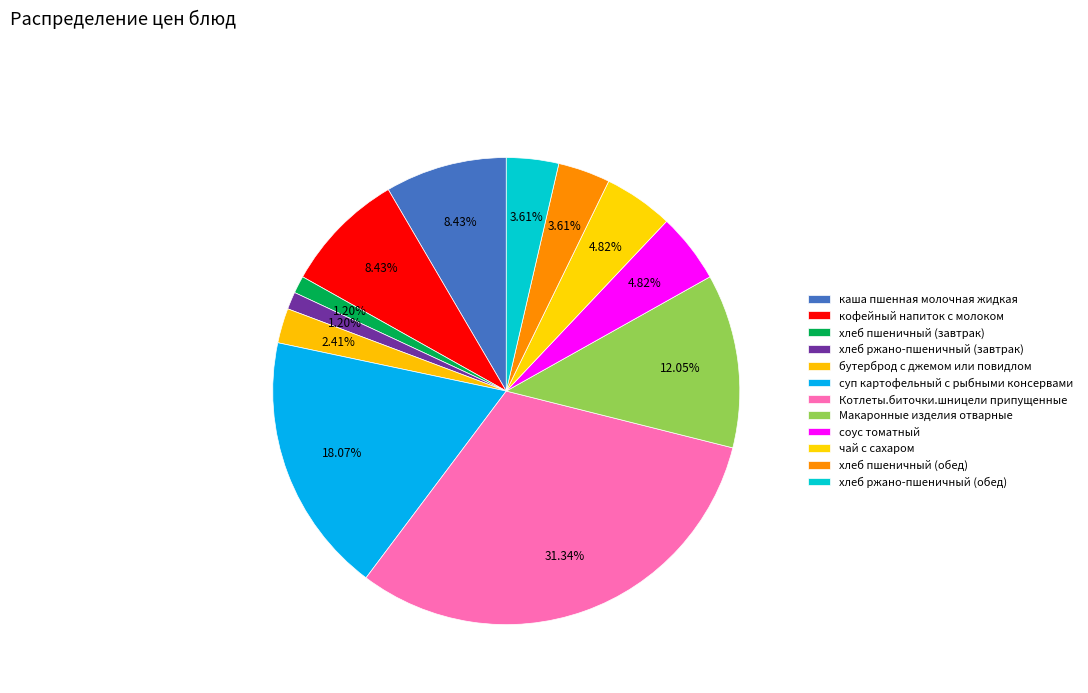

What is the smallest slice in the pie chart?

хлеб пшеничный (завтрак)